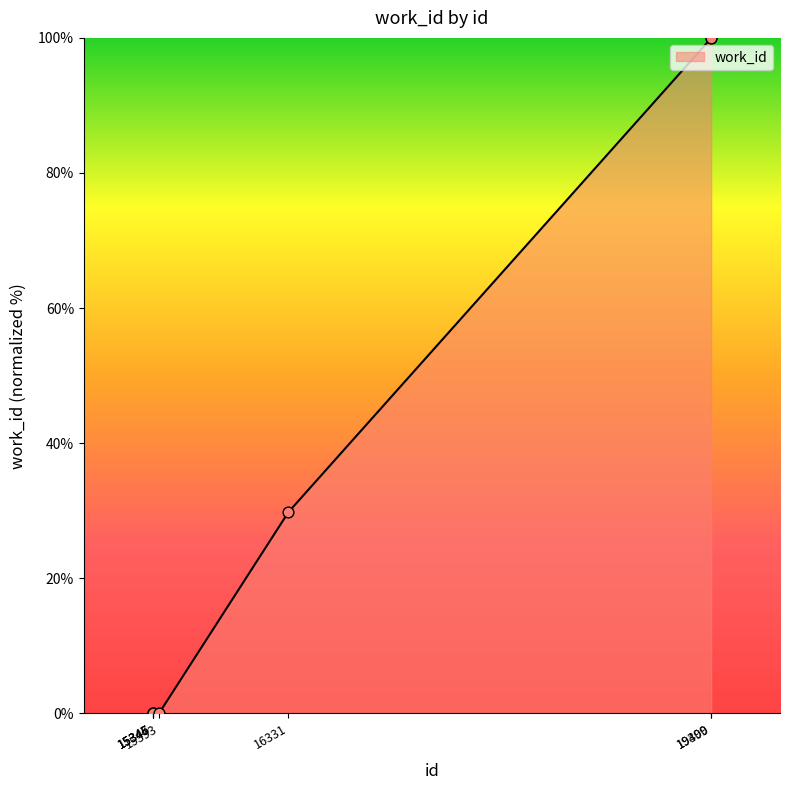

Which has a higher value, 15393 or 19400?

19400